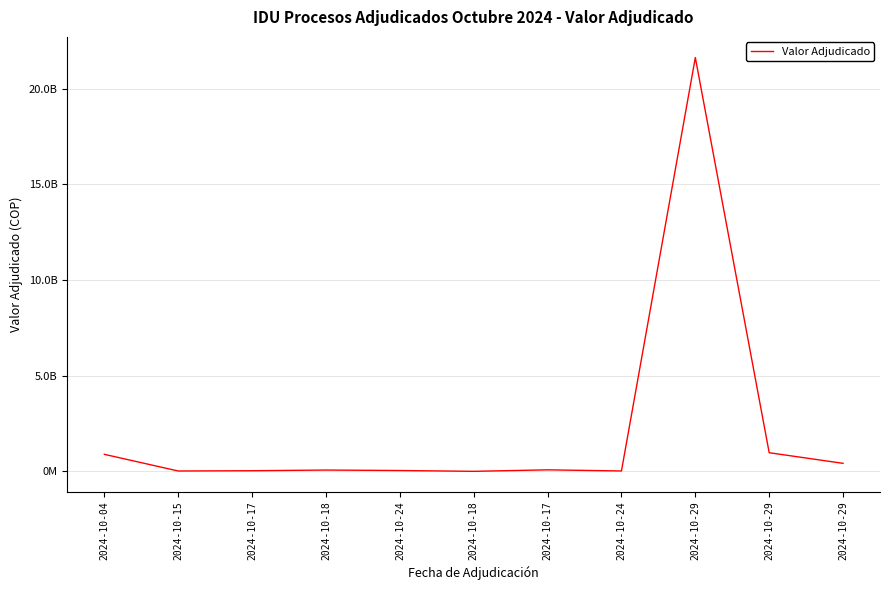

Where is the first local maximum?

2024-10-18